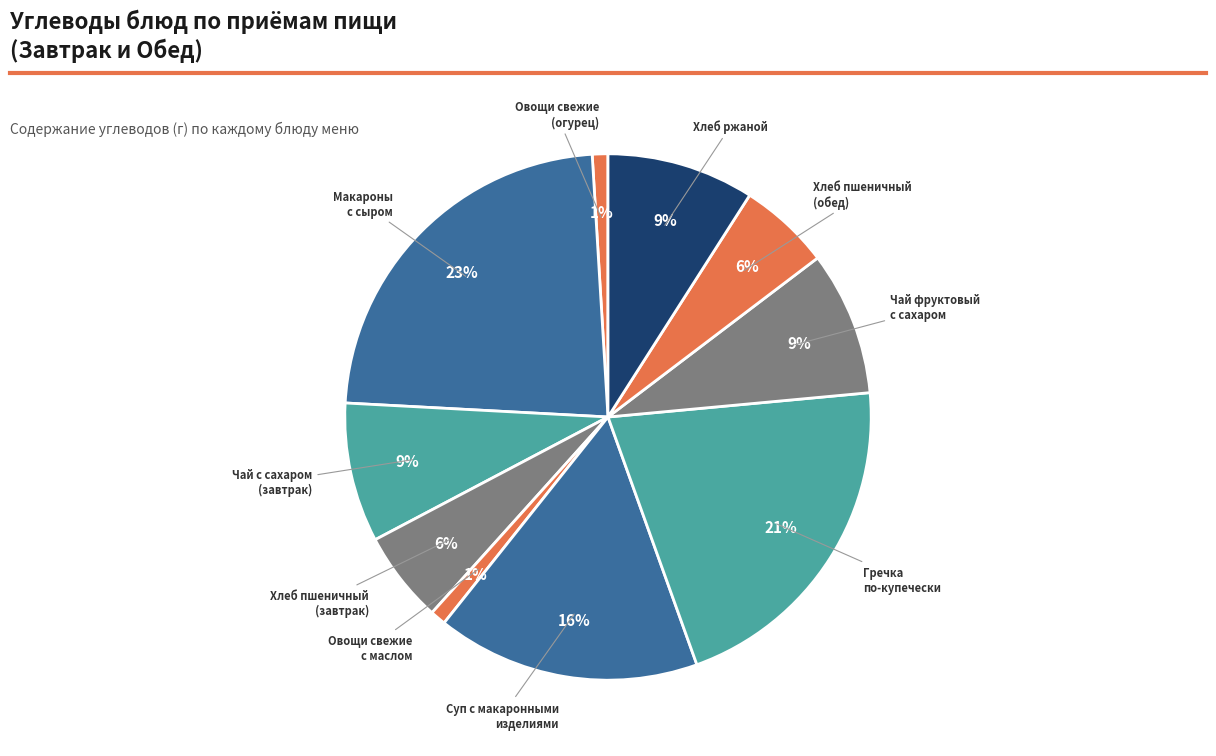

Which has a higher value, Суп с макаронными изделиями or Овощи свежие с маслом?

Суп с макаронными изделиями